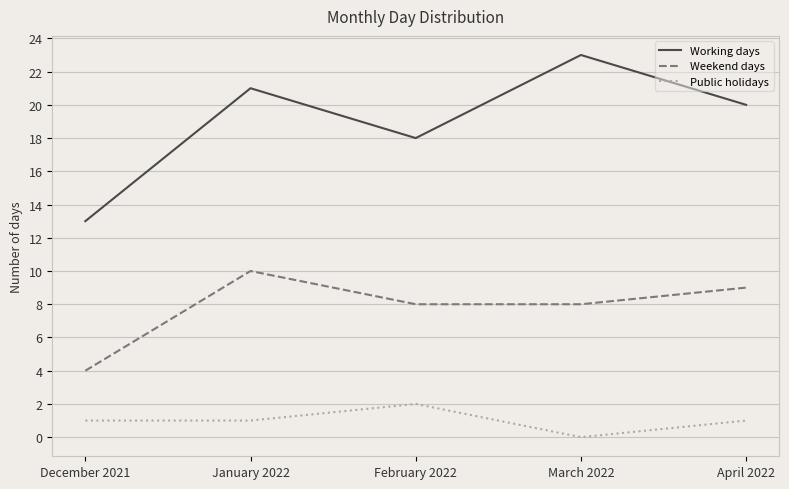

What position from the left is January 2022?

2